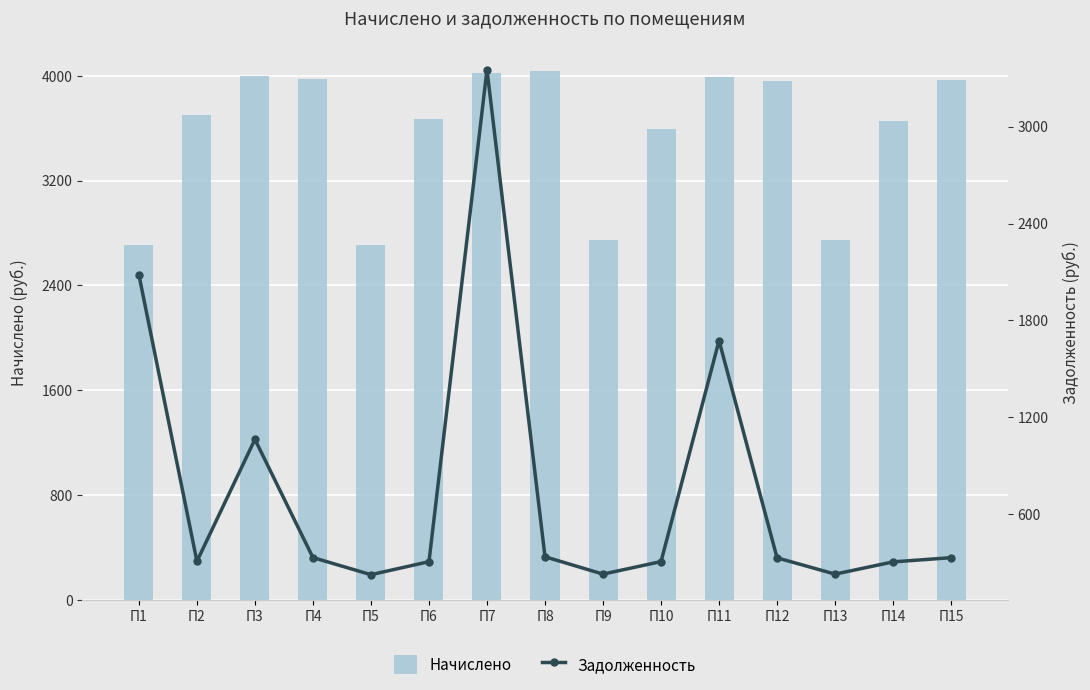

What is the highest value of the Начислено series?

4036.9